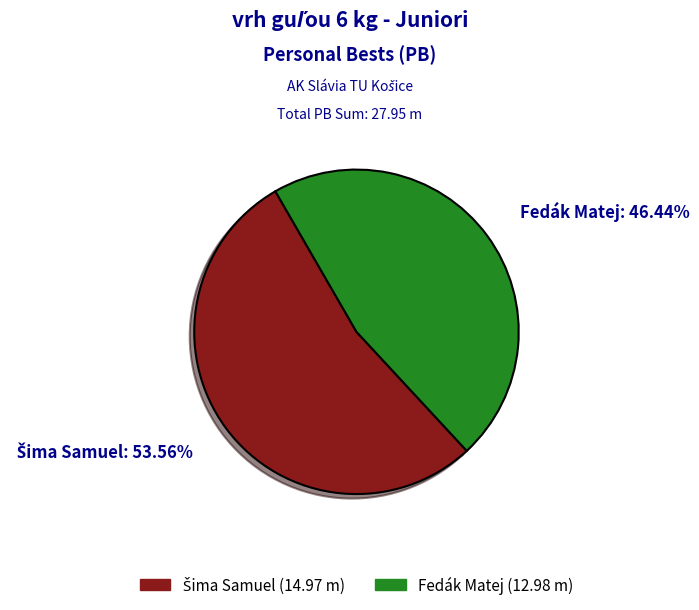

Count the number of slices in the pie.

2